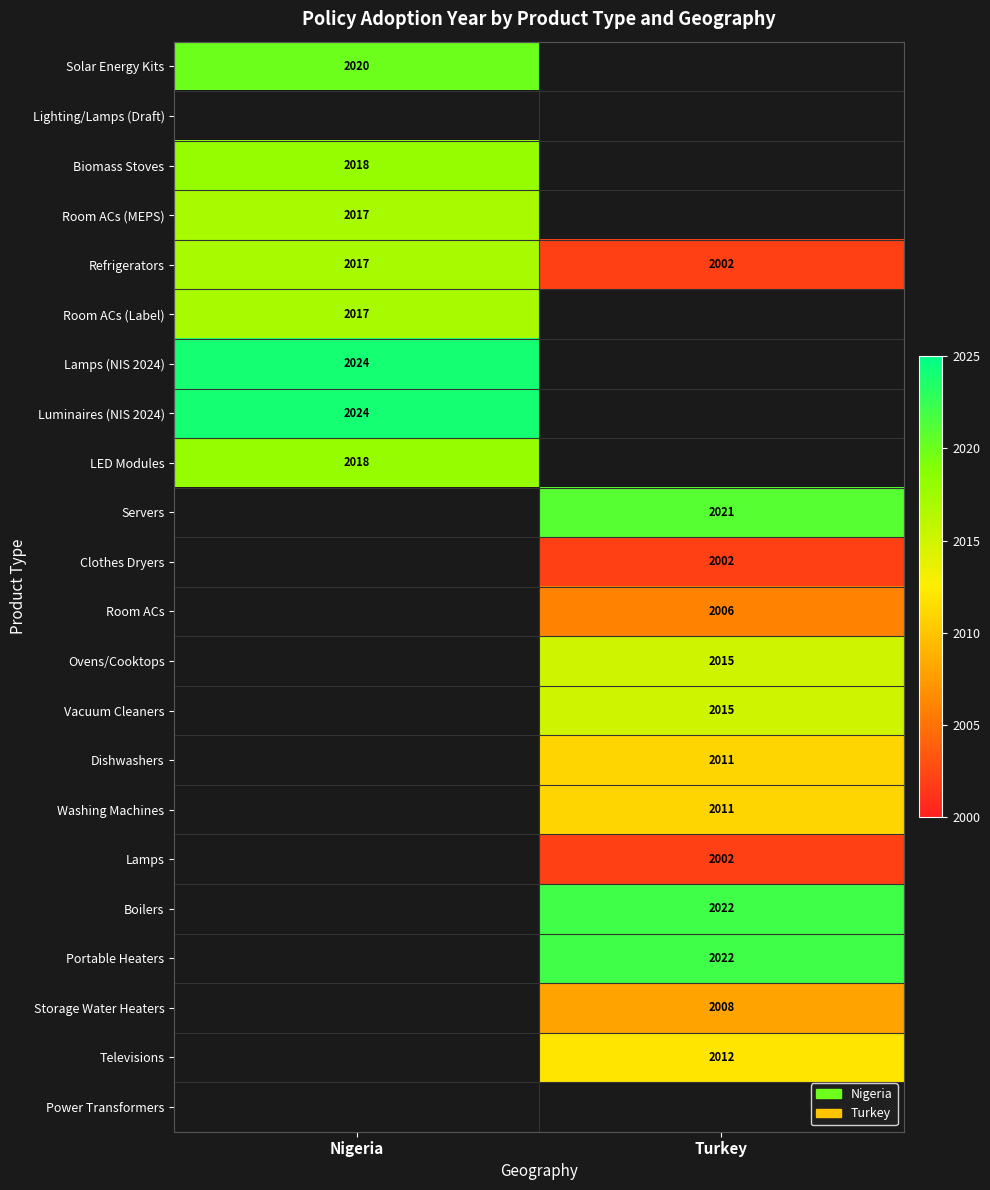

Is it true that Refrigerators equals 2628 at Turkey?

False